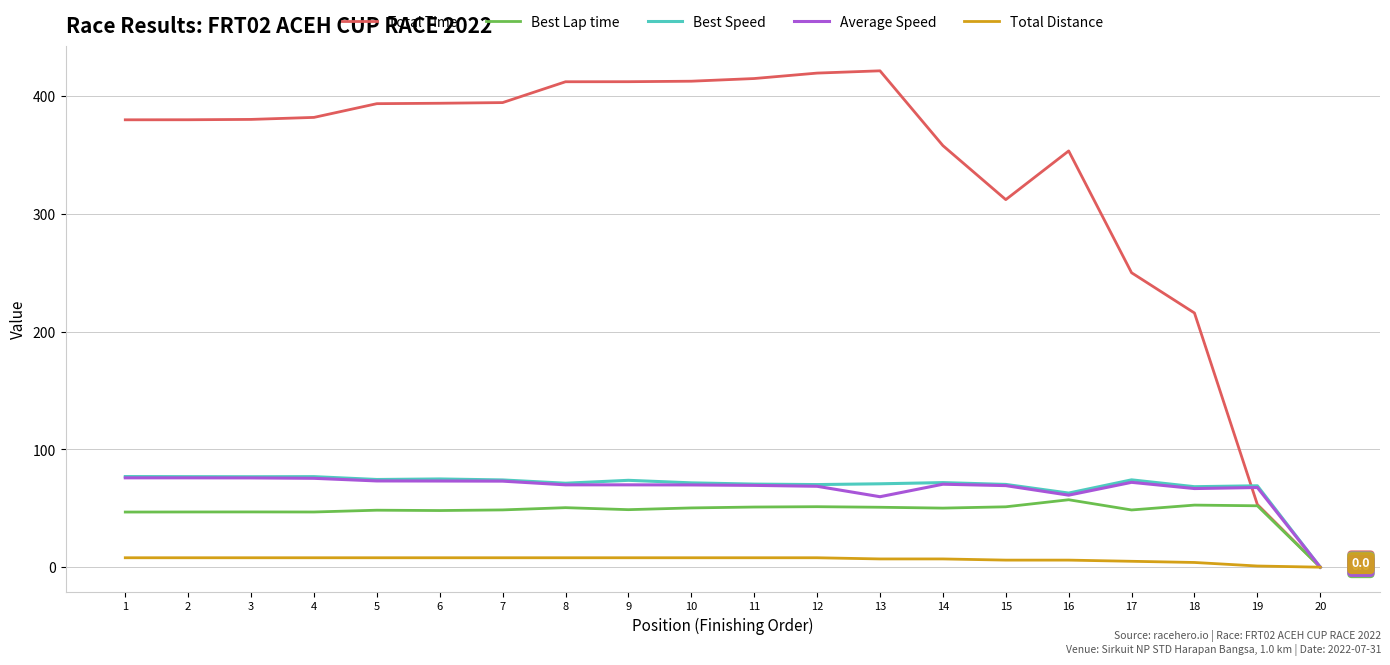

What is the maximum value for Best Speed?

76.9